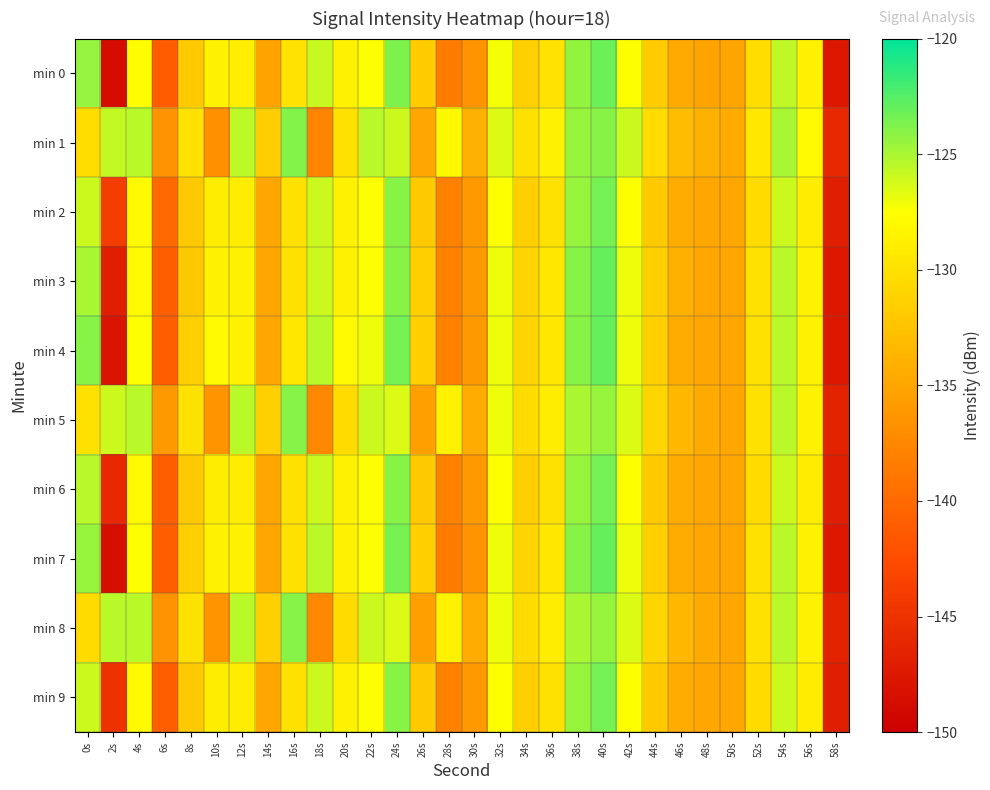

Rank the series at 28s from lowest to highest value.

min 0, min 7, min 2, min 3, min 4, min 6, min 9, min 5, min 8, min 1